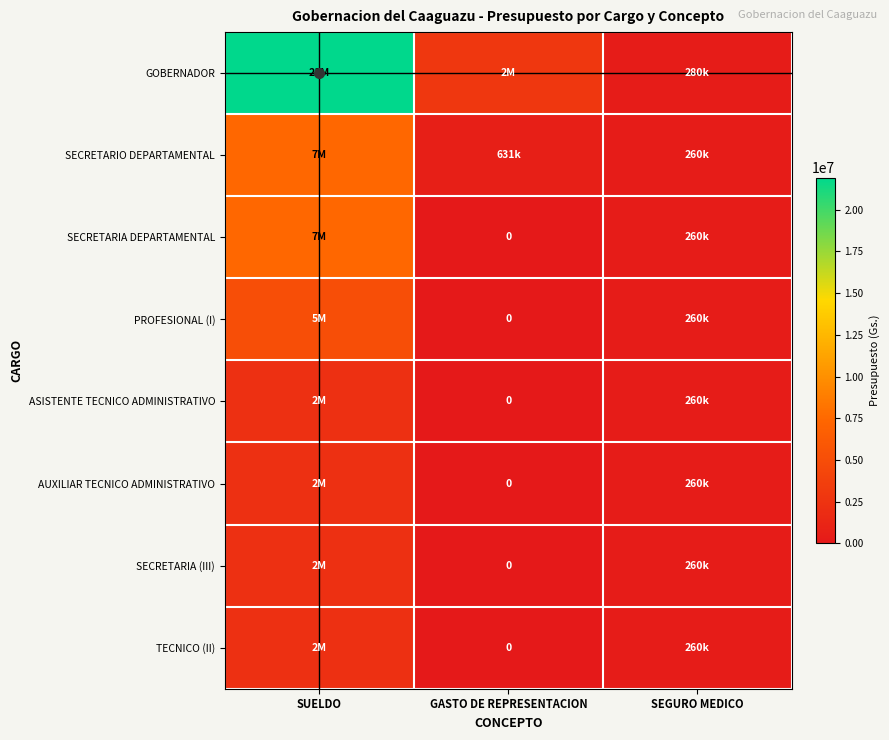

Rank the series at SUELDO from lowest to highest value.

ASISTENTE TECNICO ADMINISTRATIVO, AUXILIAR TECNICO ADMINISTRATIVO, SECRETARIA (III), TECNICO (II), PROFESIONAL (I), SECRETARIO DEPARTAMENTAL, SECRETARIA DEPARTAMENTAL, GOBERNADOR